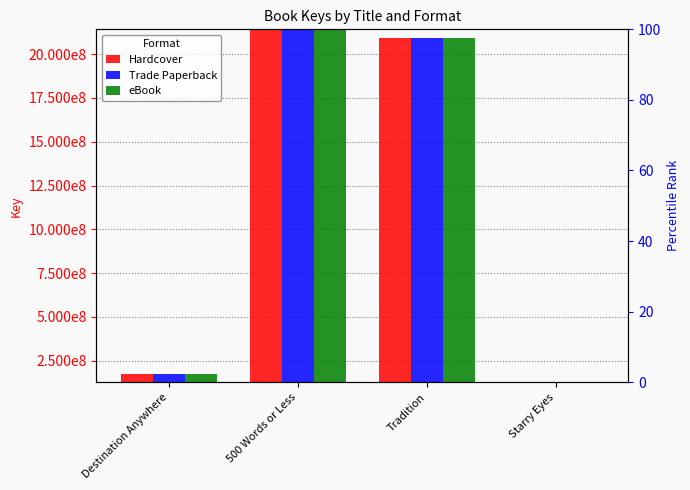

Reading right to left, extract all data points from this chart.

Hardcover: 127664576	2093889139	2140811922	174728613
Trade Paperback: 127664576	2093889139	2140811922	174728613
eBook: 127664576	2093889139	2140811922	174728613